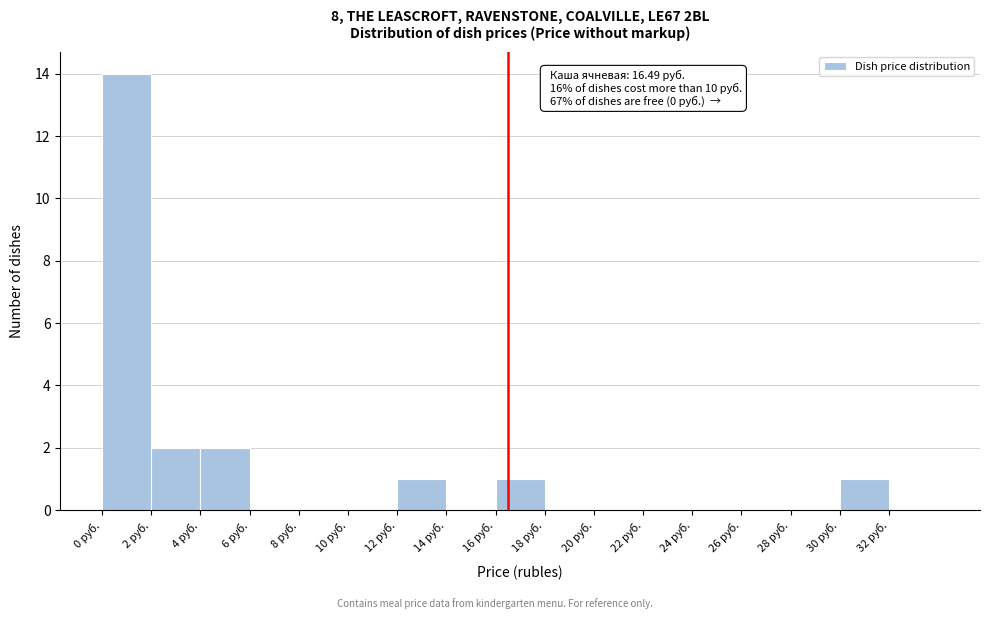

Which range on the x-axis has the tallest bar?

0 to 2